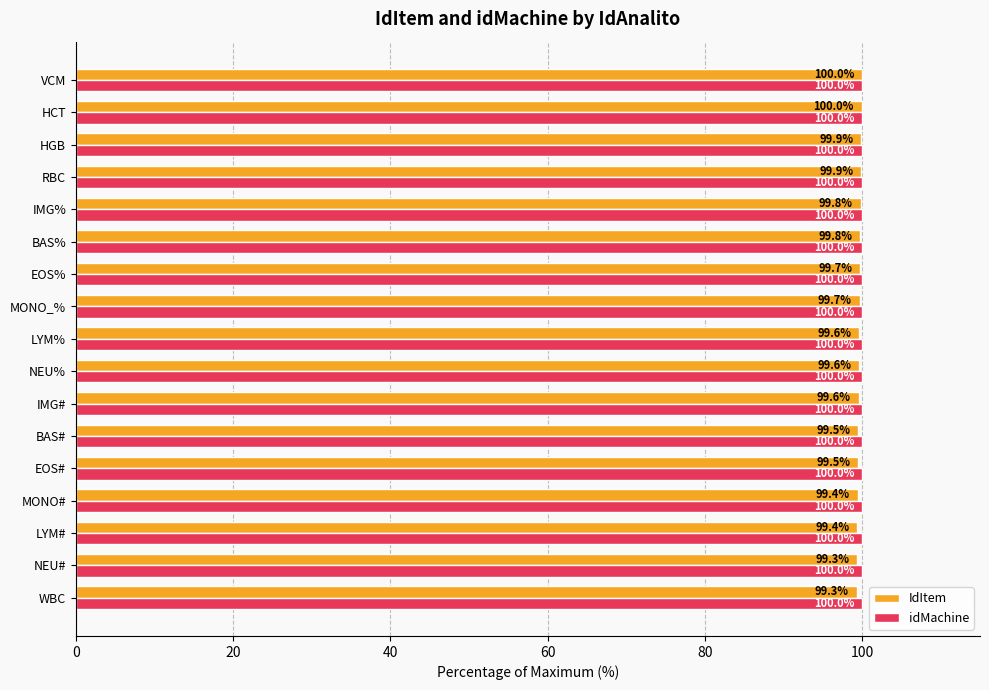

What is the total value across all series at BAS%?

199.8